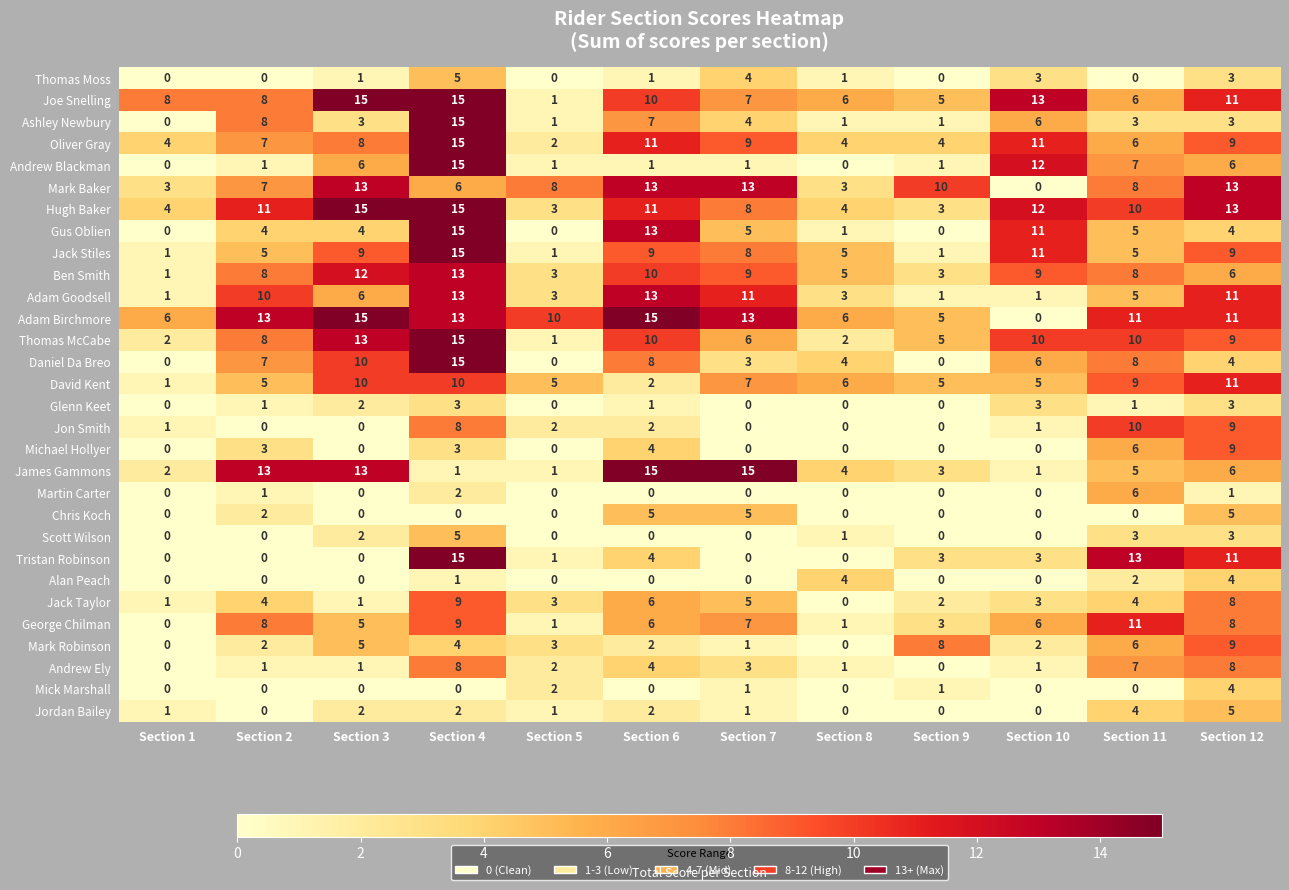

What is the difference between the Alan Peach values at Section 10 and Section 8?

4